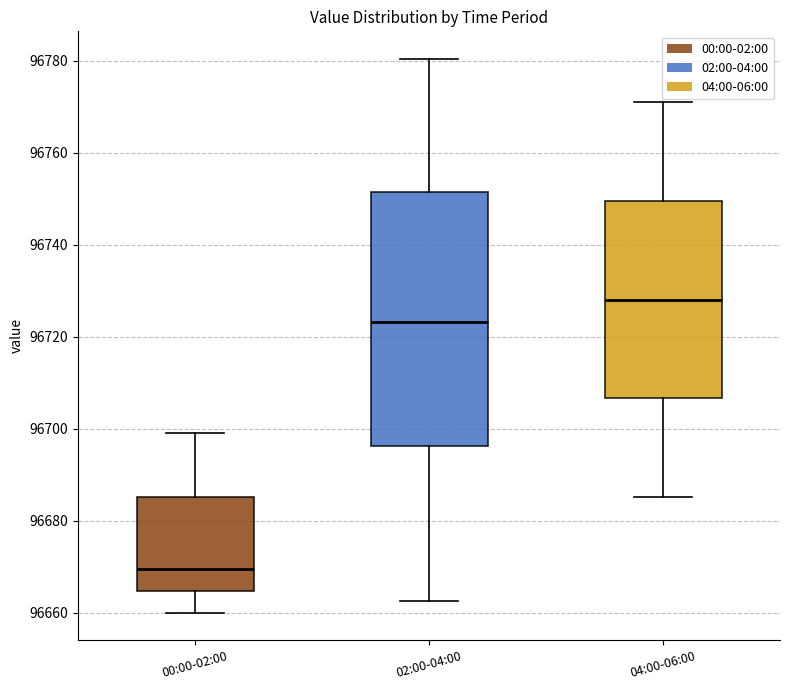

Reading left to right, transcribe this box plot: for each box, give where its median line is, the range the box spans, and where its two whiskers end, as read against the y-axis. The values are not printed on the chart, so give them approximately, as read against the axis.

00:00-02:00: median 96670, box 96664 to 96686, whiskers 96660 to 96700
02:00-04:00: median 96724, box 96696 to 96752, whiskers 96662 to 96780
04:00-06:00: median 96728, box 96706 to 96750, whiskers 96686 to 96772